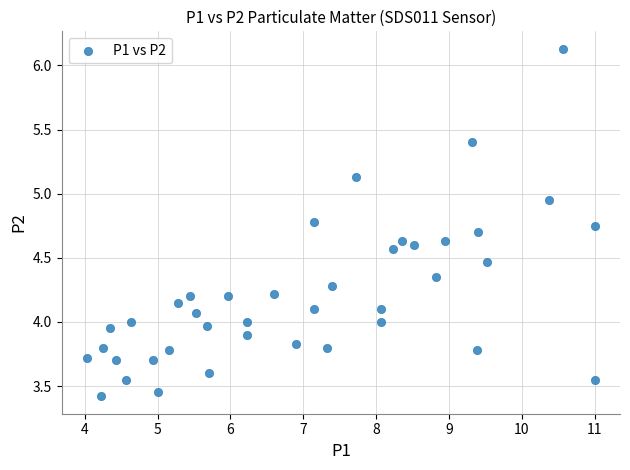

What is the range of Y values (max minus min)?

2.7